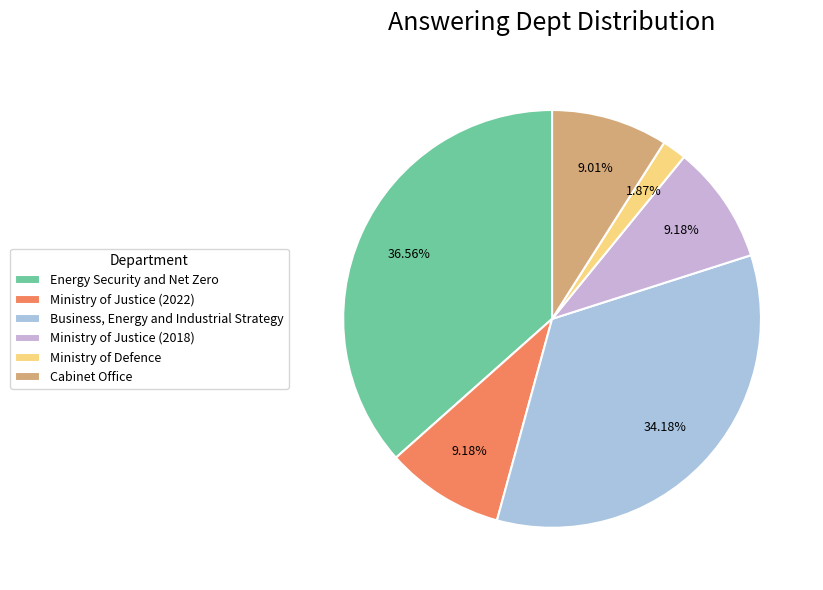

To the nearest percent, what is the difference between the Business, Energy and Industrial Strategy and Ministry of Defence slice percentages?

32%